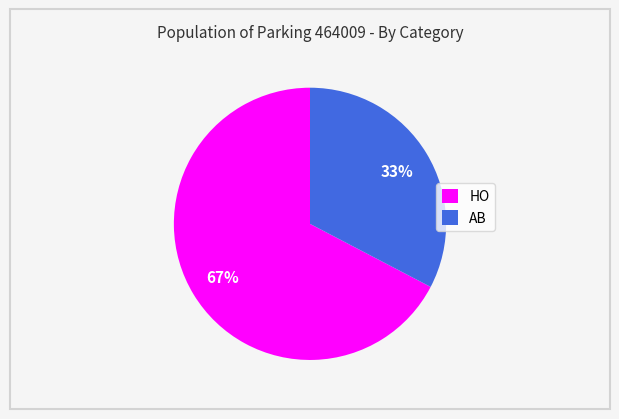

Which slice is the smallest?

AB